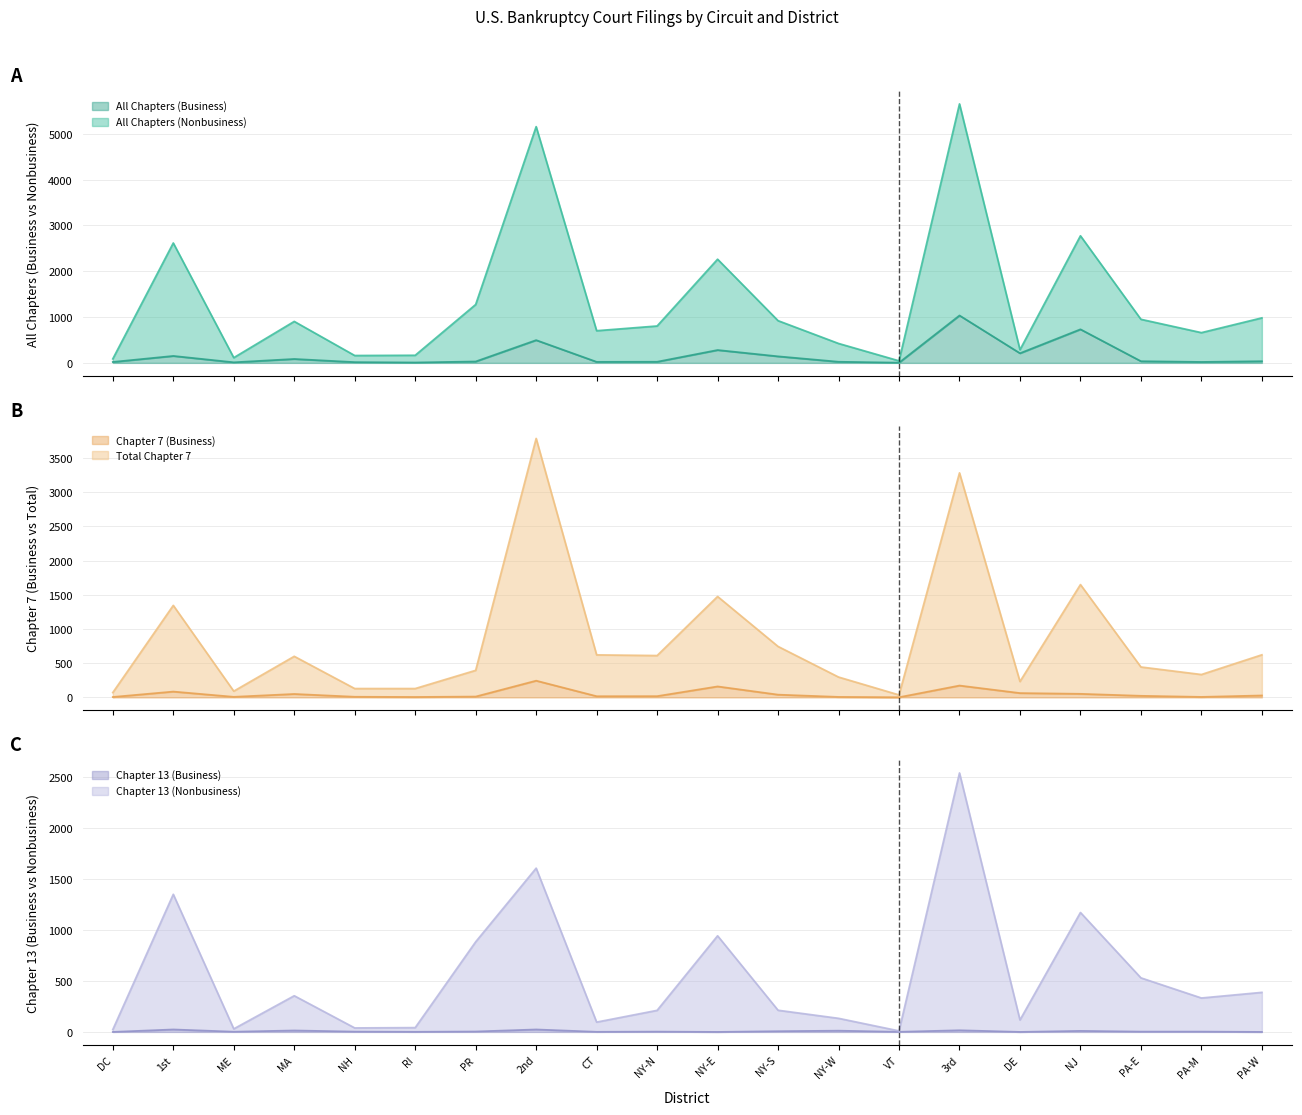

The value of All Chapters (Nonbusiness) at PA-E is 236. True or false?

False